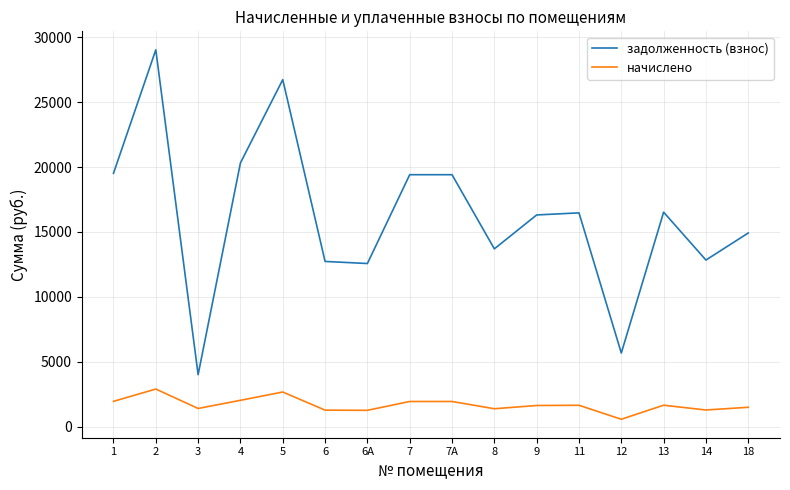

Is the value of задолженность (взнос) at 11 greater than the value of начислено at 18?

Yes